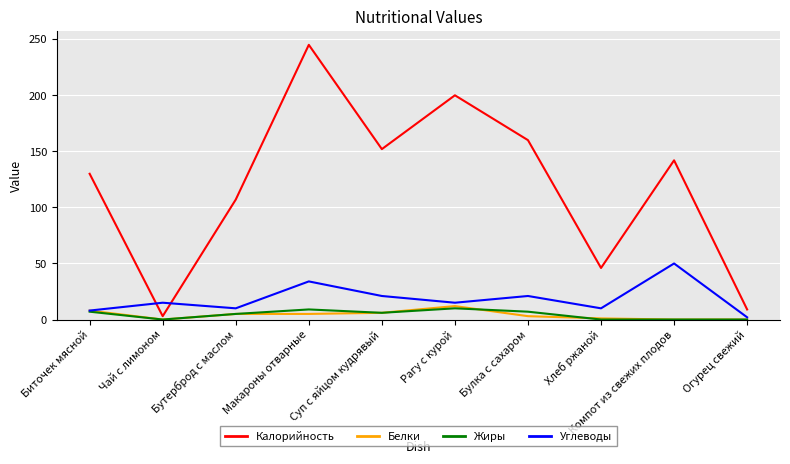

Which category has the lowest value in the Калорийность series?

Чай с лимоном